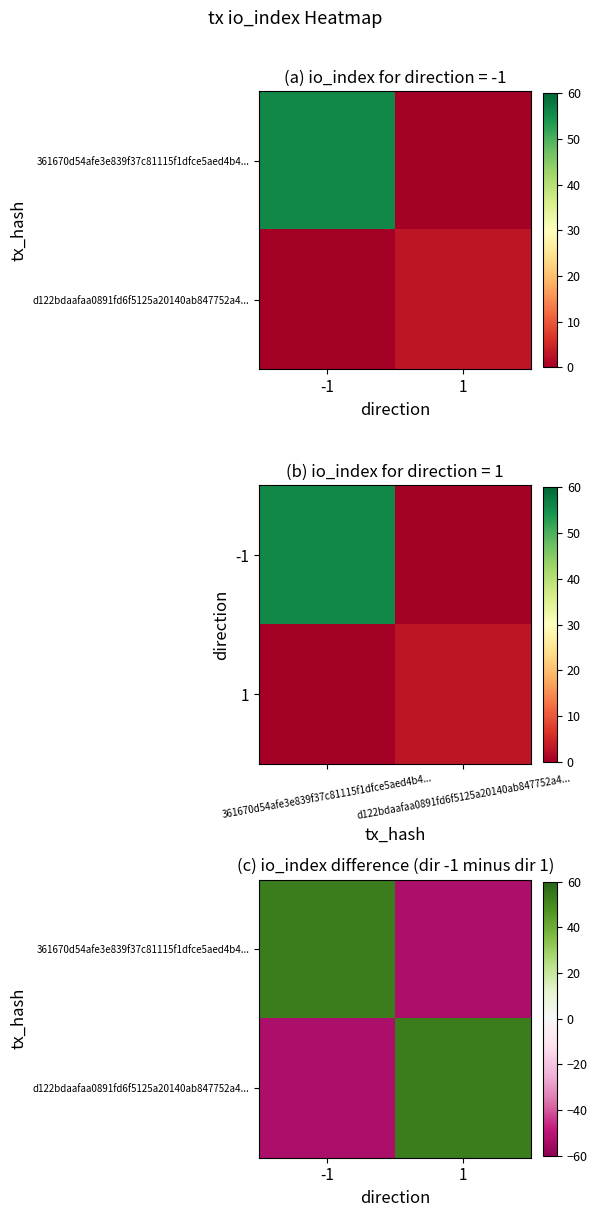

What is the highest value of the d122bdaafaa0891fd6f5125a20140ab847752a4... series?

53